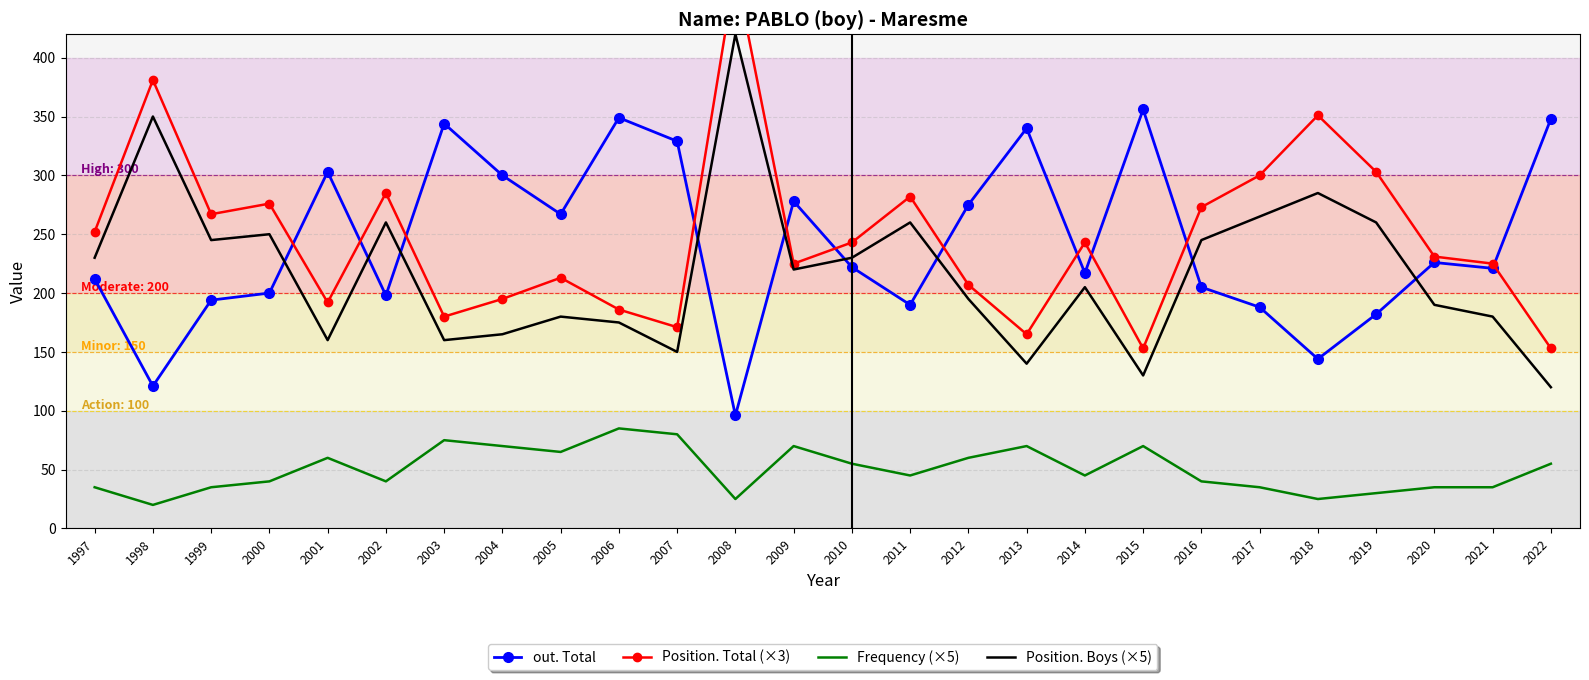

List the series in order of their peak value, highest first.

Position. Total (×3), Position. Boys (×5), out. Total, Frequency (×5)